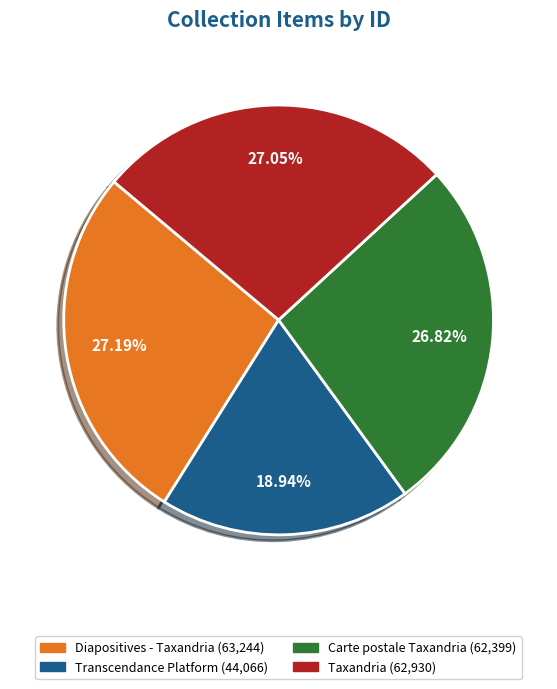

The Carte postale Taxandria slice represents 39% of the pie. True or false?

False